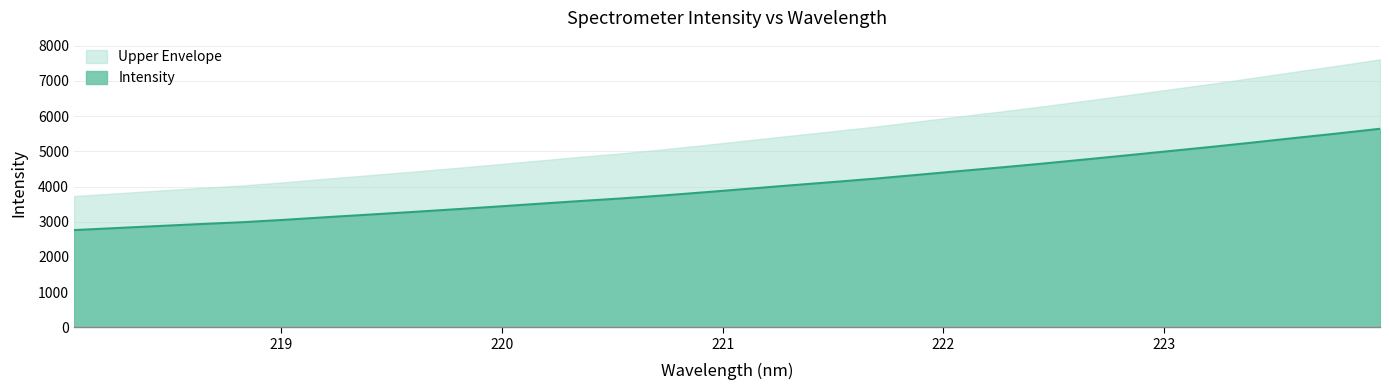

Reading right to left, list all the values displayed in this chart.

5641.2	5508.5	5382.6	5252.9	5127.1	5007.4	4887.2	4769.6	4652.8	4543.1	4437.7	4330.4	4223.1	4126.9	4033.3	3936.6	3840.2	3747.5	3662.9	3587.1	3507.8	3427.5	3350.1	3274.3	3201.5	3129.4	3054.0	2986.1	2933.2	2877.0	2818.7	2761.7